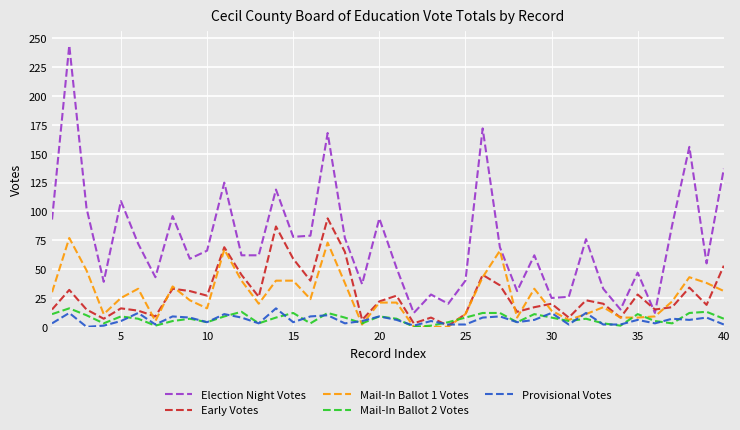

True or false: Mail-In Ballot 2 Votes and Mail-In Ballot 1 Votes intersect in this chart.

True